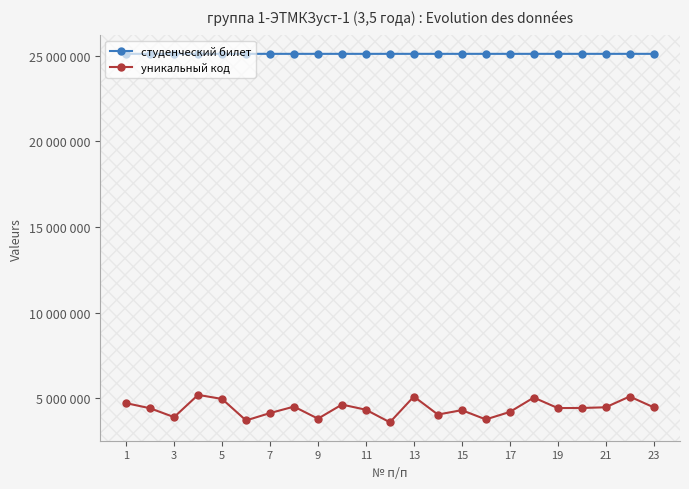

At how many categories does at least one series exceed 13058019?

23